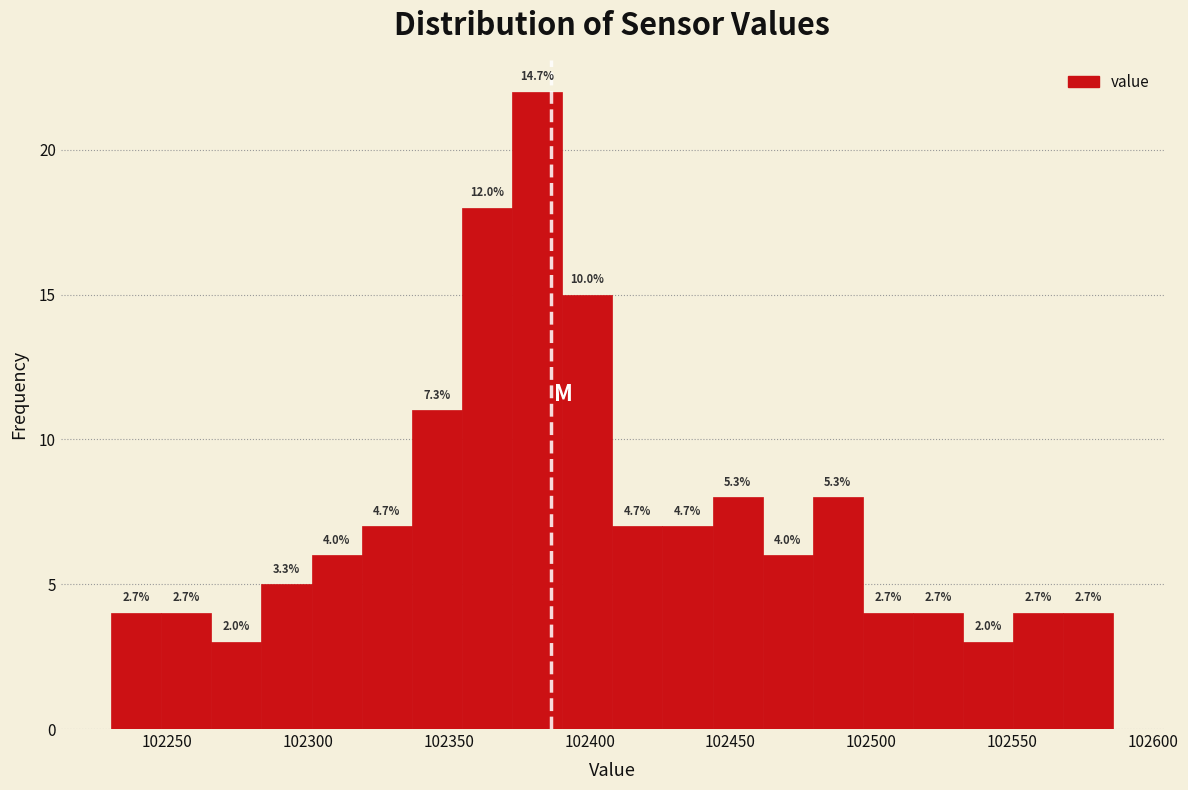

Read against the x-axis, roughly where is the centre of the tallest bar?

102380